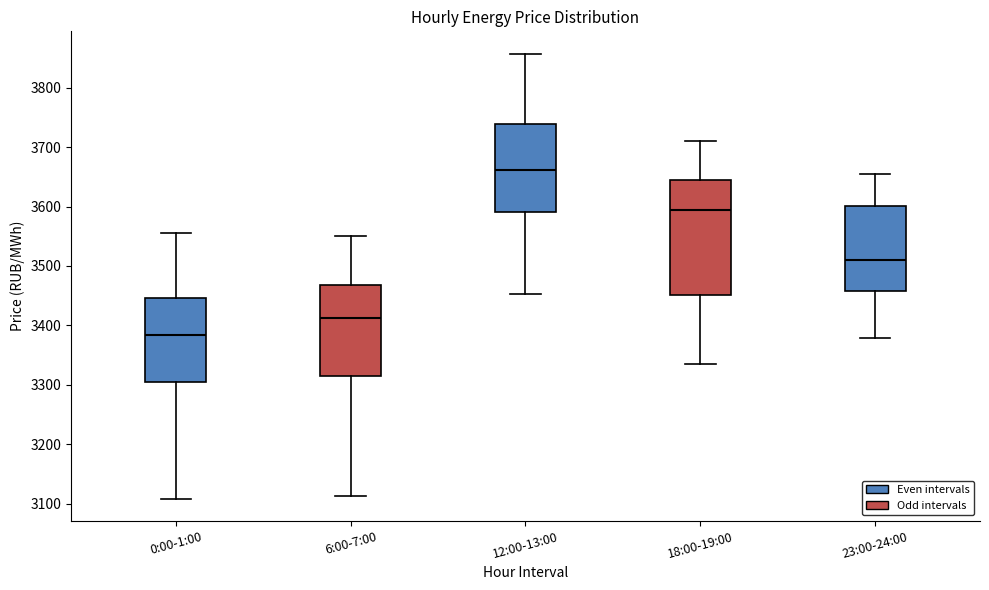

Reading left to right, read every box against the y-axis: the position of its median line, the range the box covers, and the ends of its whiskers. The values are not printed on the chart, so give them approximately, as read against the axis.

0:00-1:00: median 3380, box 3310 to 3450, whiskers 3110 to 3550
6:00-7:00: median 3410, box 3320 to 3470, whiskers 3110 to 3550
12:00-13:00: median 3660, box 3590 to 3740, whiskers 3450 to 3860
18:00-19:00: median 3590, box 3450 to 3640, whiskers 3330 to 3710
23:00-24:00: median 3510, box 3460 to 3600, whiskers 3380 to 3660